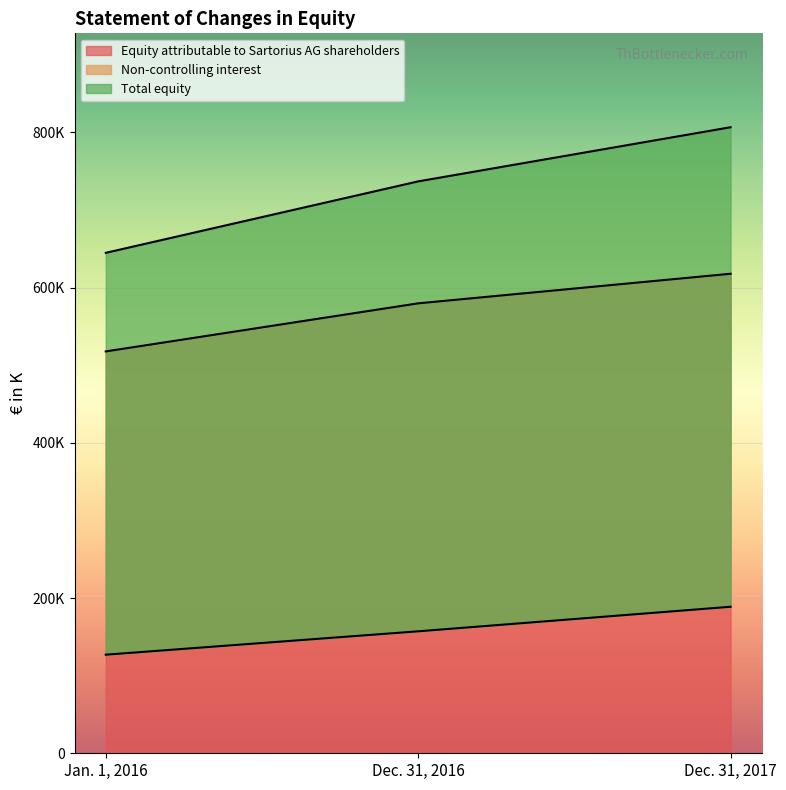

Read the Total equity value at Dec. 31, 2016, to the nearest 100.

736800